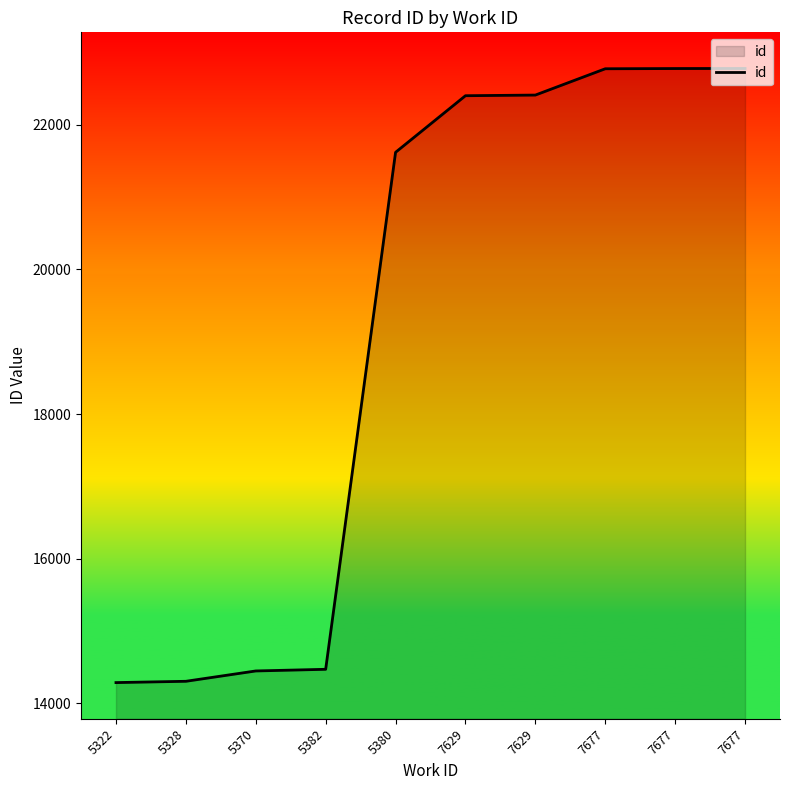

Does the chart have visible grid lines?

No